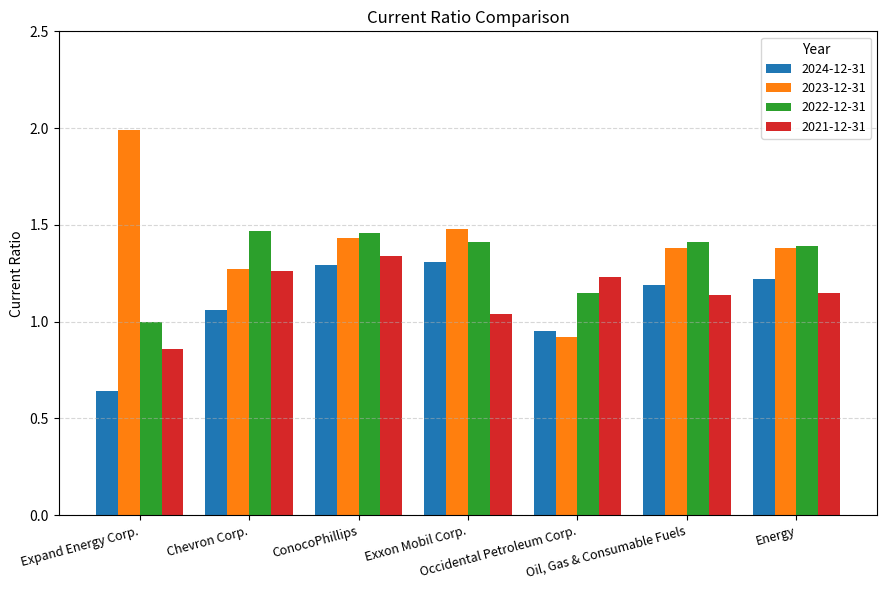

Is it true that 2024-12-31 equals 1.6 at Chevron Corp.?

False